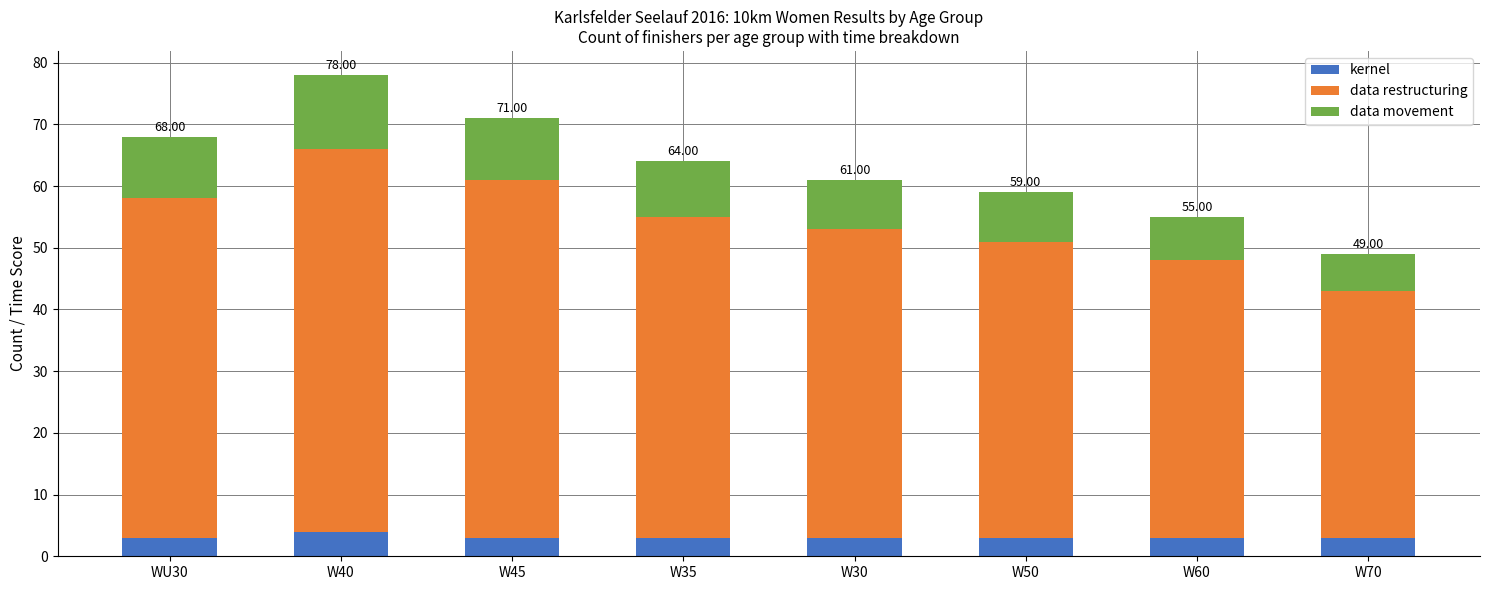

How many distinct data groups are displayed?

3